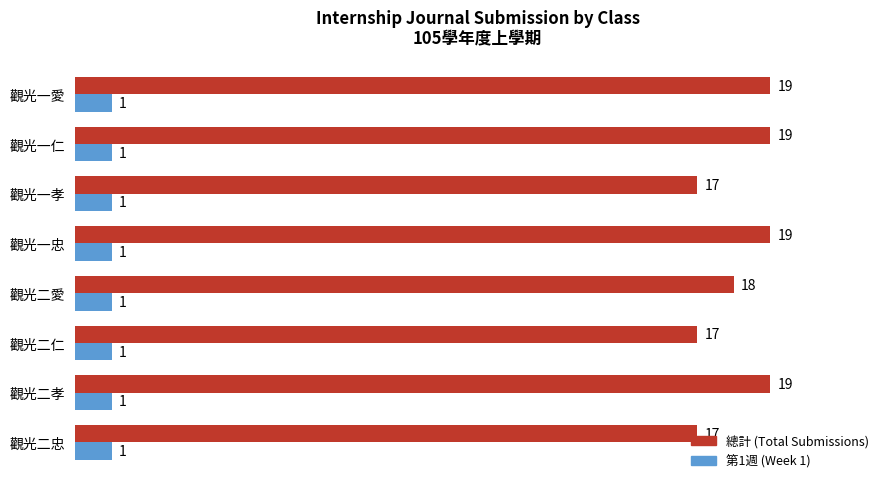

Which series has the largest total across all categories?

總計 (Total Submissions)